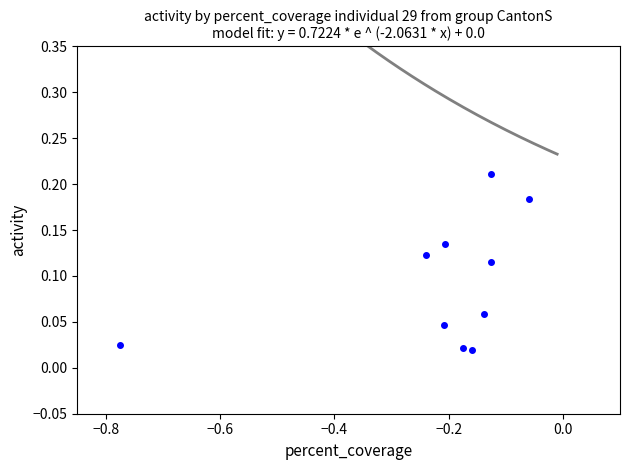

What is the range of X values (max minus min)?

0.7